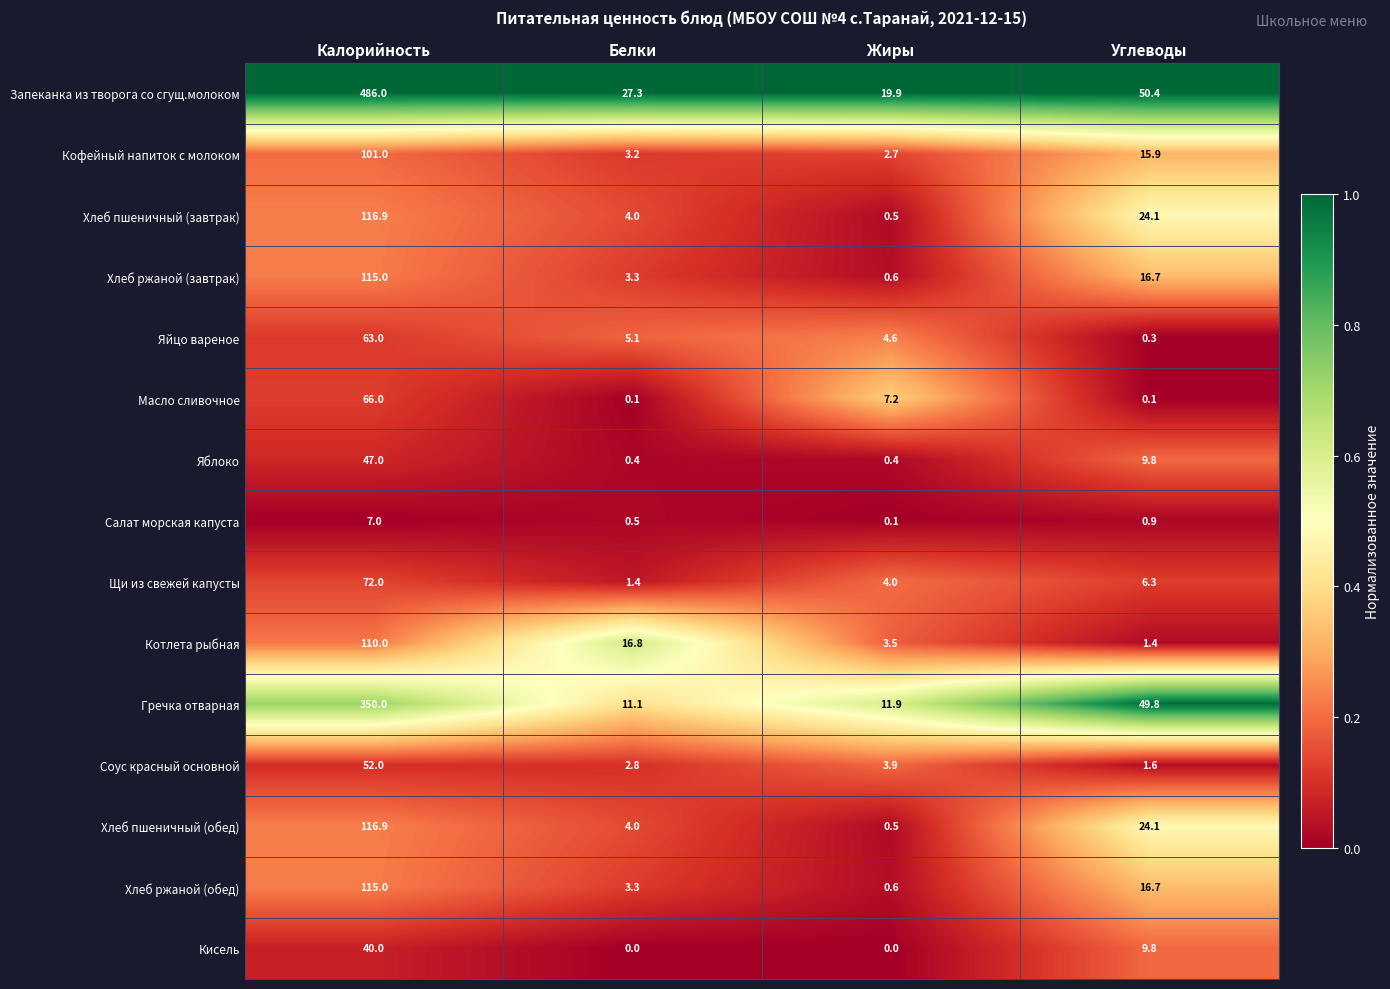

The Запеканка из творога со сгущ.молоком series shows 50.4 at Углеводы. True or false?

True